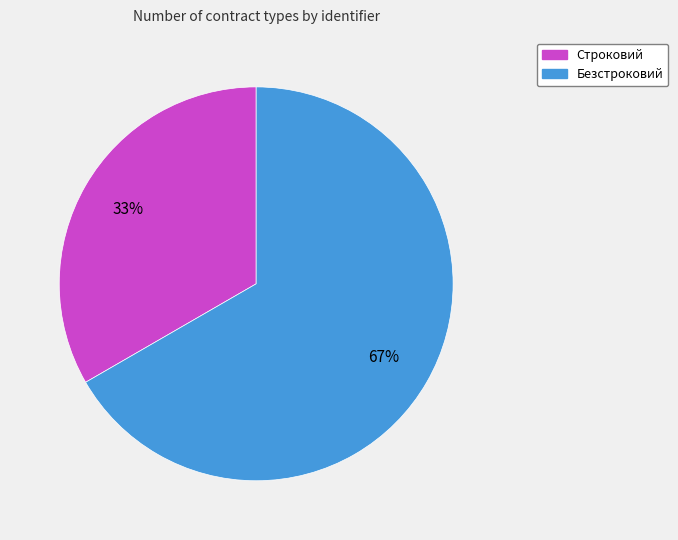

Which has a higher value, Строковий or Безстроковий?

Безстроковий